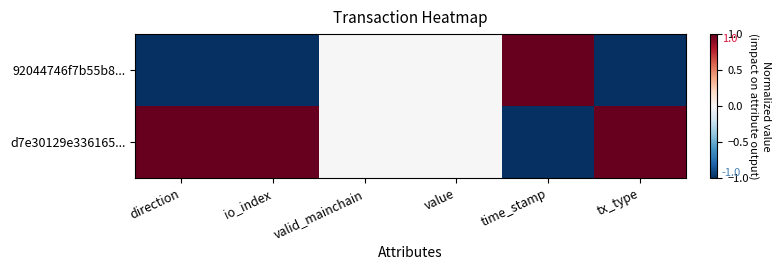

Which has a higher value, valid_mainchain or value?

valid_mainchain